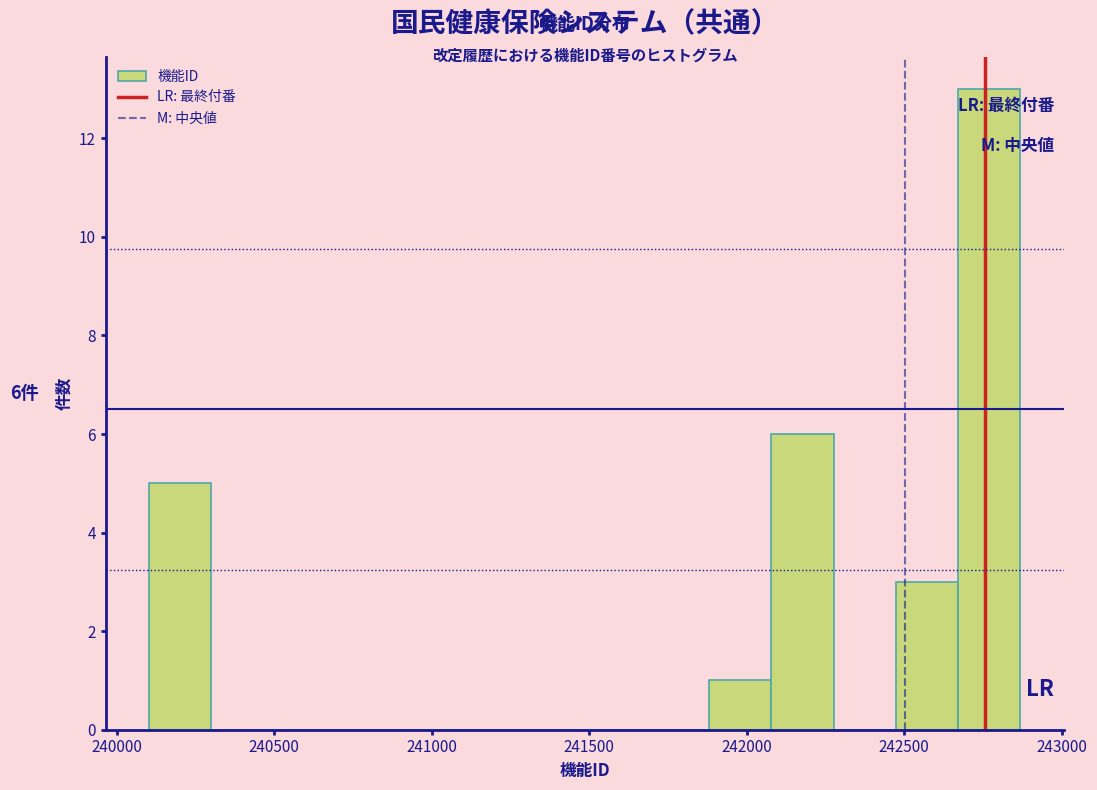

Around what value on the x-axis is the tallest bar? Give the approximate position of its centre, as read against the axis.

242750